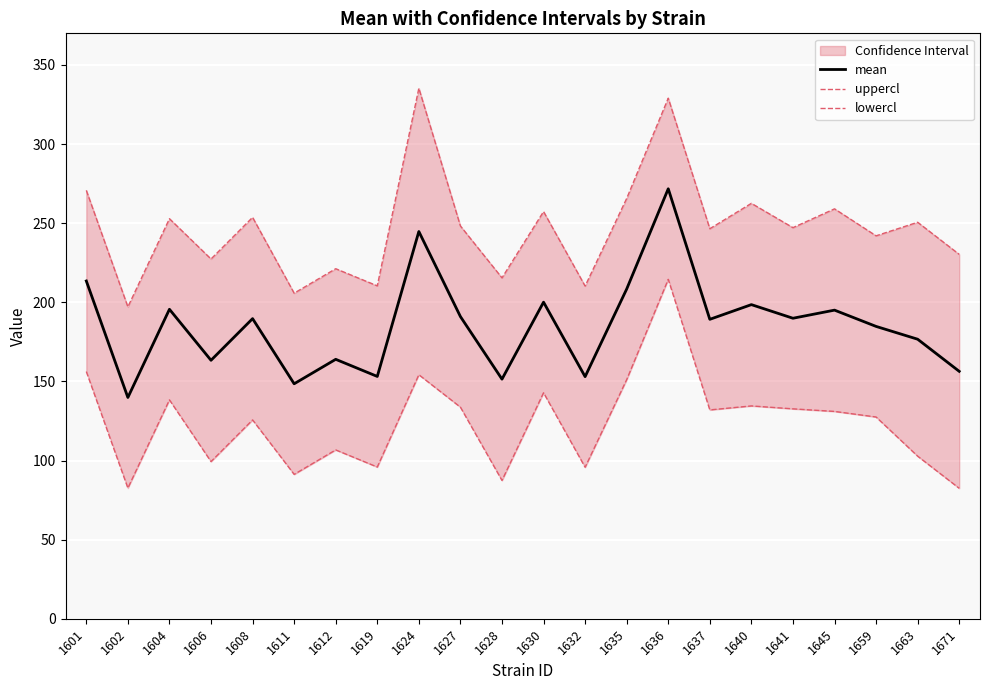

True or false: mean and uppercl cross at least once.

False